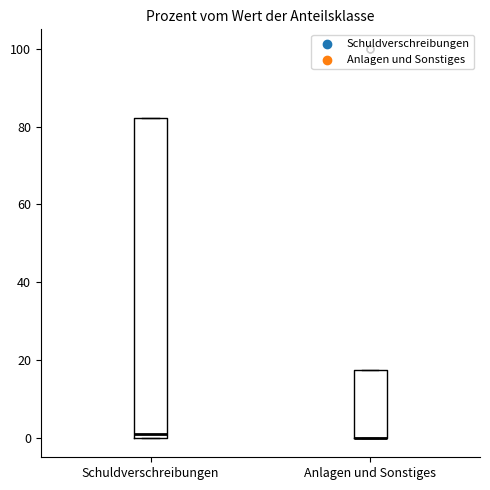

Reading left to right, read every box against the y-axis: the position of its median line, the range the box covers, and the ends of its whiskers. The values are not printed on the chart, so give them approximately, as read against the axis.

Schuldverschreibungen: median 2, box 0 to 82, whiskers 0 to 82
Anlagen und Sonstiges: median 0 (drawn on the box's lower edge), box 0 to 18, whiskers 0 to 18